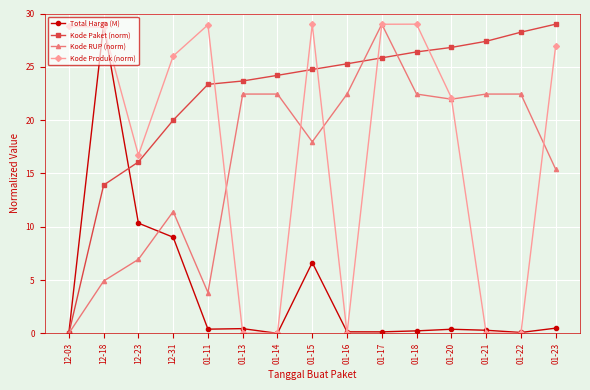

How many times do Kode Paket (norm) and Kode Produk (norm) cross each other?

5